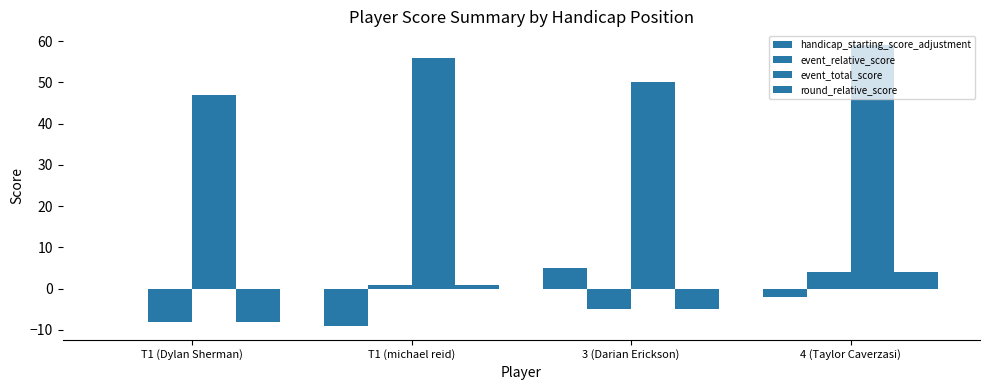

Are the bars grouped side by side (vs. stacked)?

Yes